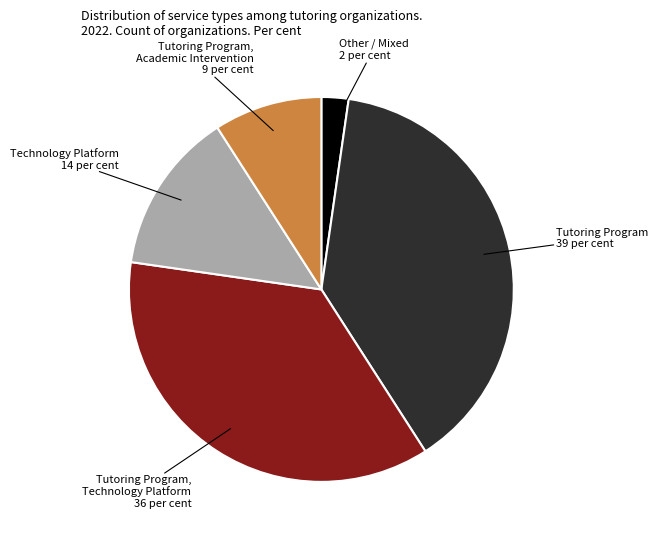

Does any single category account for the majority?

No